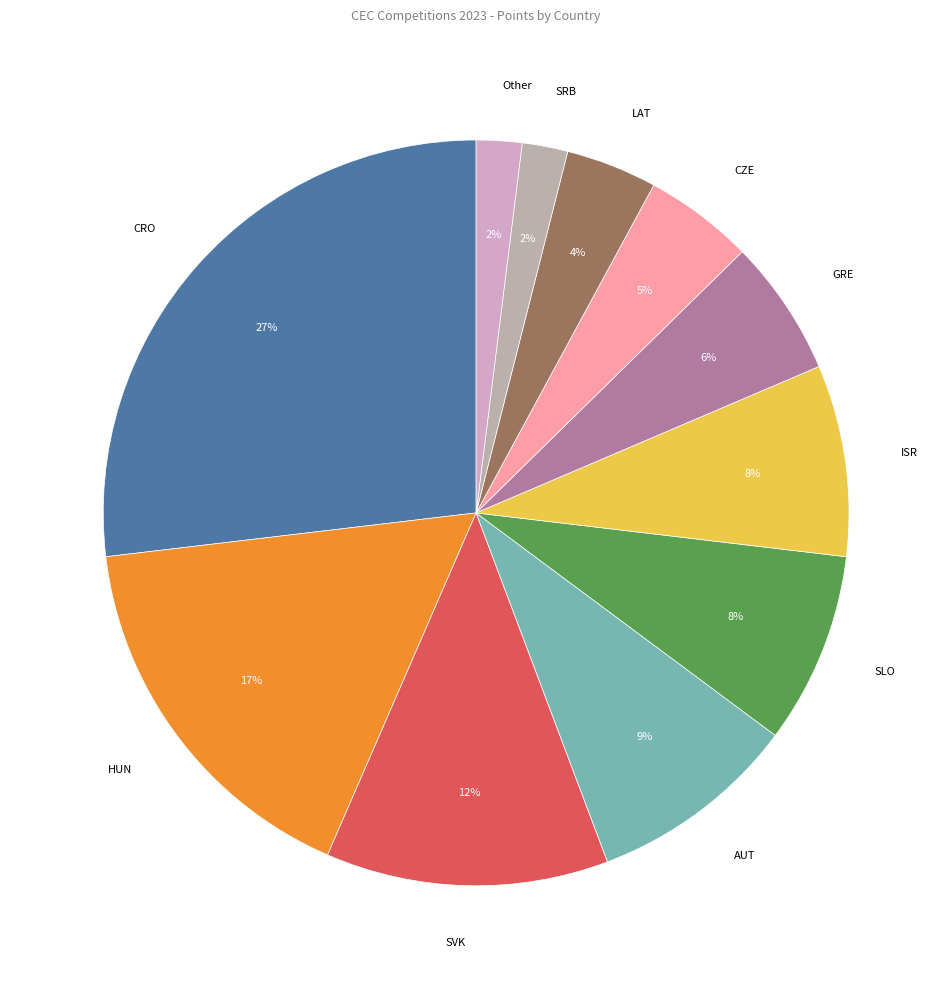

Is it true that SVK is 18% of the pie?

False